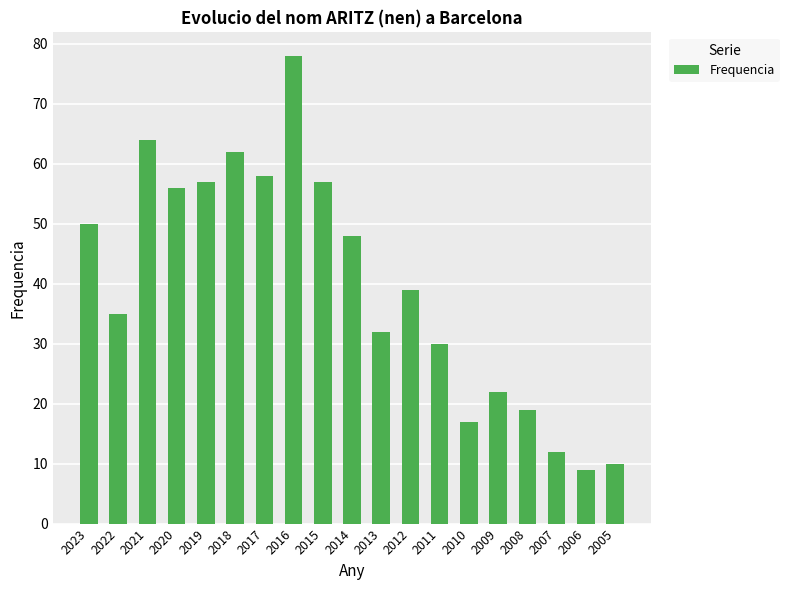

Reading left to right, extract all data points from this chart.

50	35	64	56	57	62	58	78	57	48	32	39	30	17	22	19	12	9	10